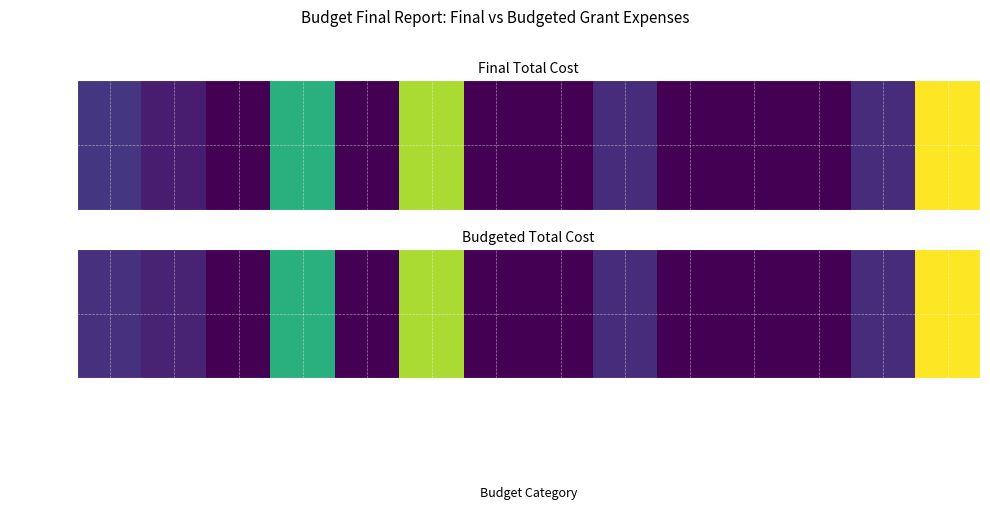

The value at Professional Services is 3063. True or false?

False